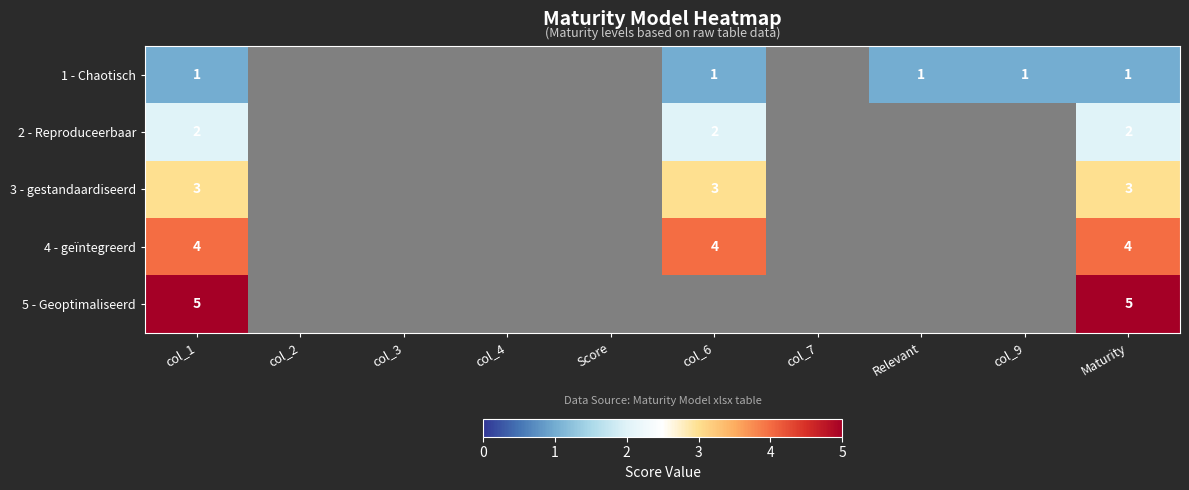

The 1 - Chaotisch series shows 1 at col_1. True or false?

True